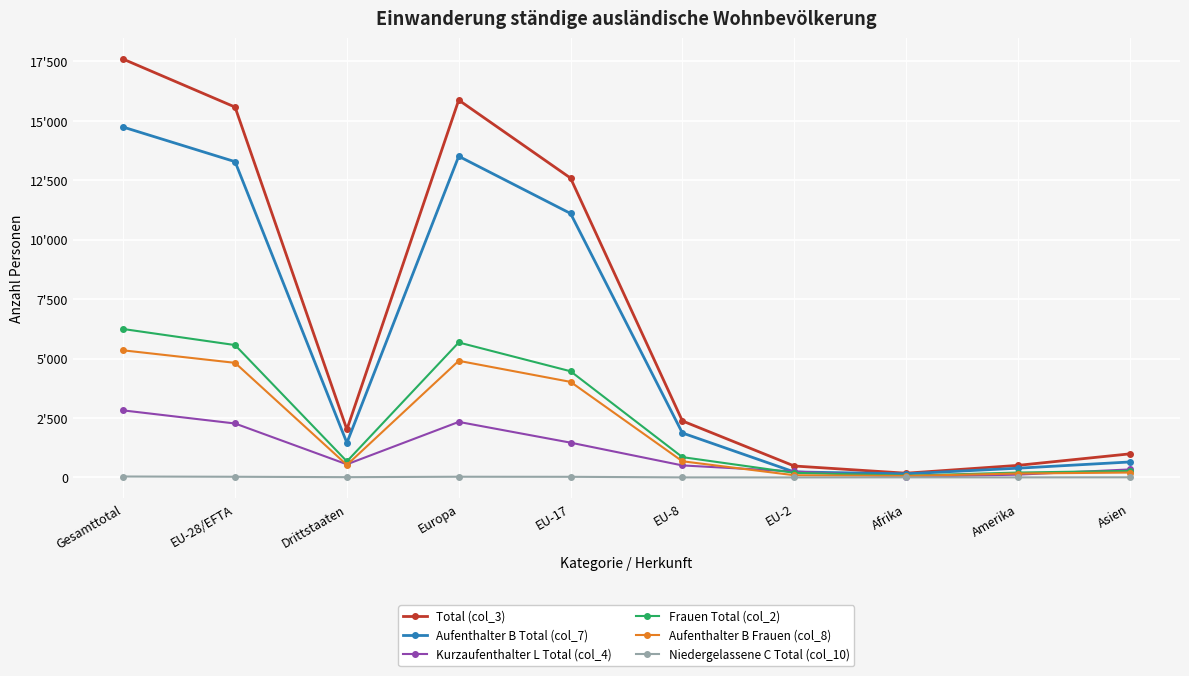

Where does the Kurzaufenthalter L Total (col_4) series first go above 551?

Gesamttotal